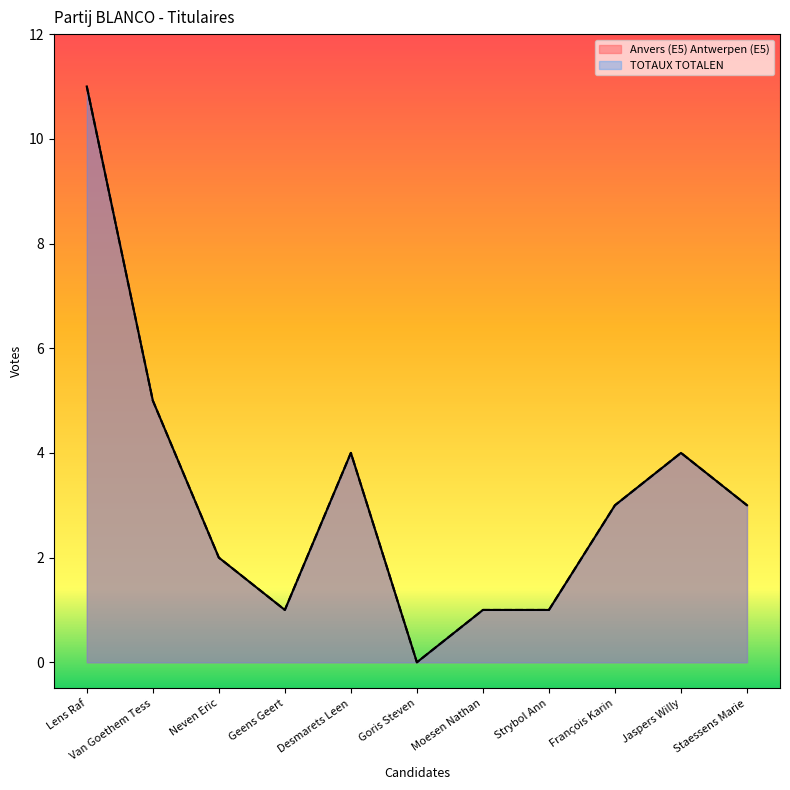

Is it true that Anvers (E5) Antwerpen (E5) equals 1 at Geens Geert?

True